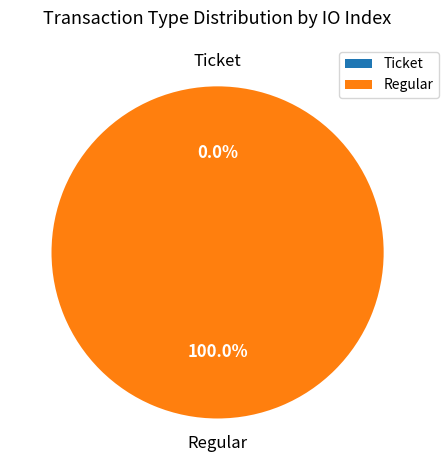

To the nearest percent, what percentage of the pie is Regular?

100%